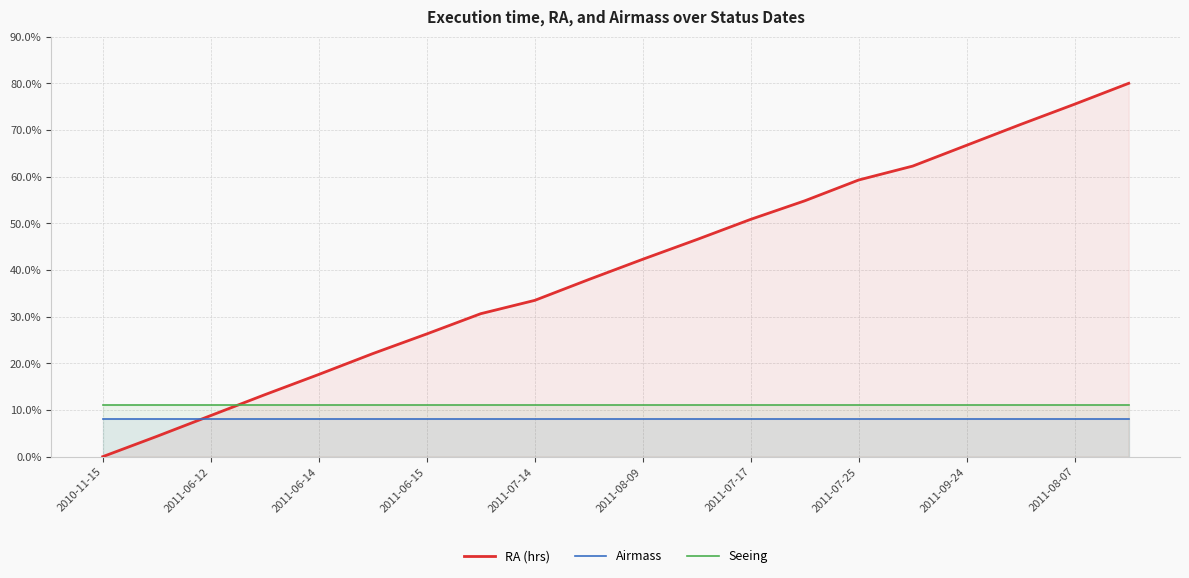

True or false: RA (hrs) has a value of 136.2 at 19.

False